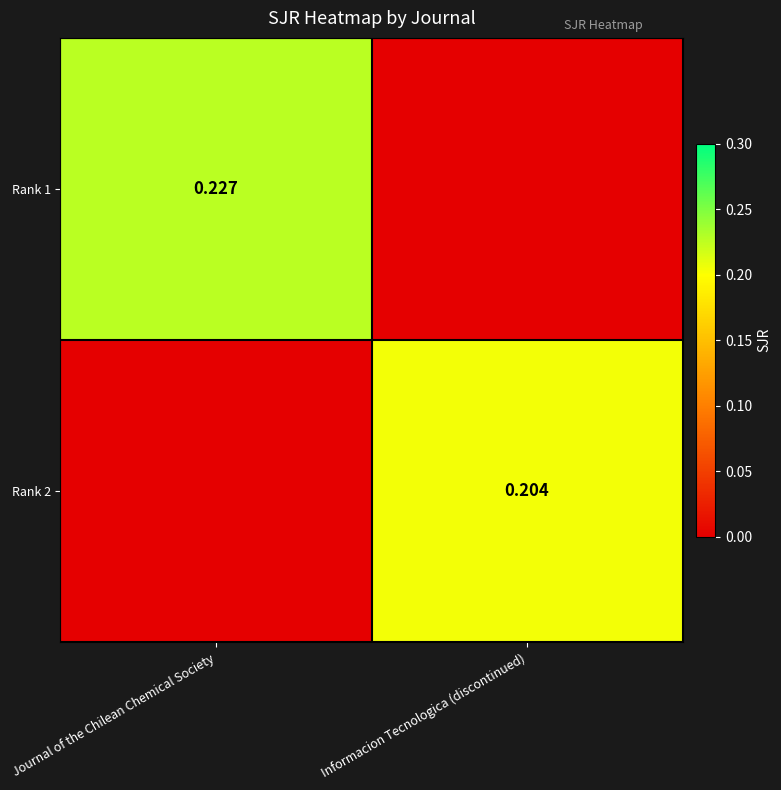

Is the value of Rank 1 at Journal of the Chilean Chemical Society greater than the value of Rank 2 at Informacion Tecnologica (discontinued)?

Yes